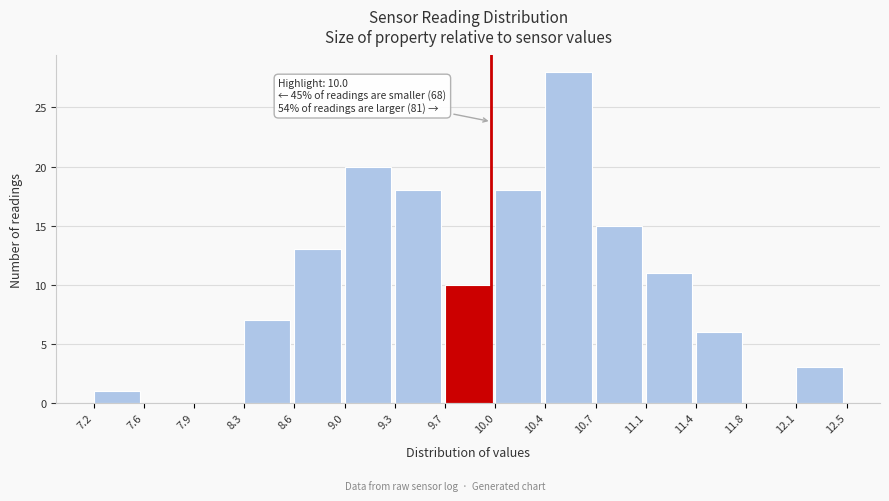

Over which range of the x-axis is the bar tallest?

10.4 to 10.7